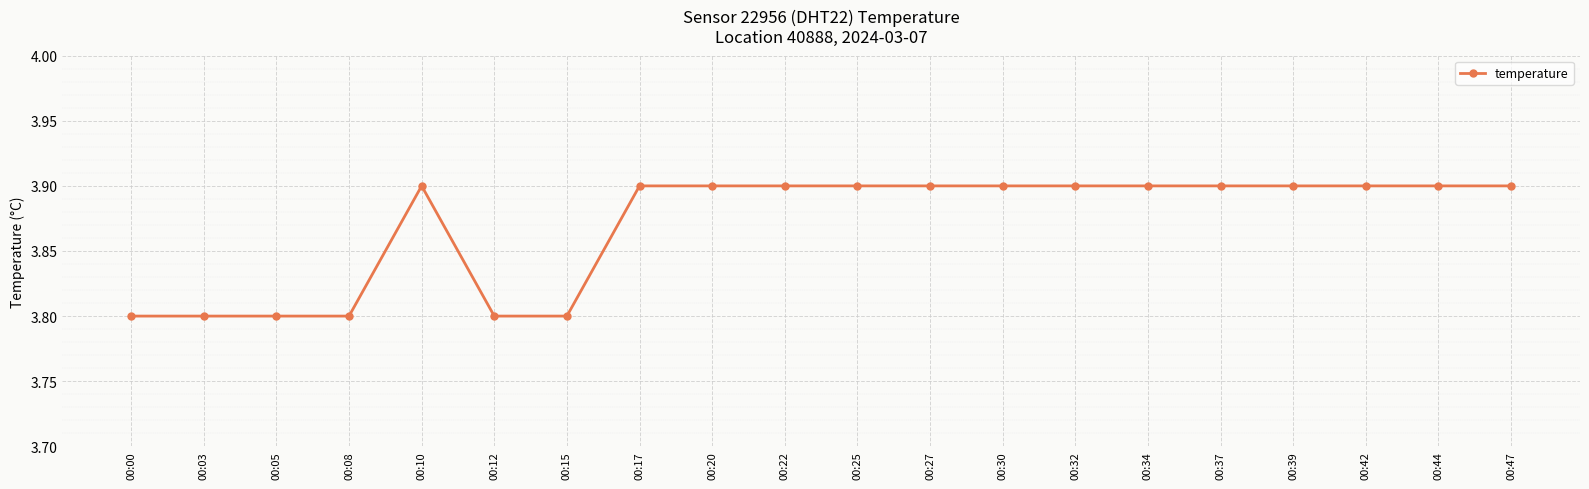

True or false: the data shows 1.1 at 00:27.

False